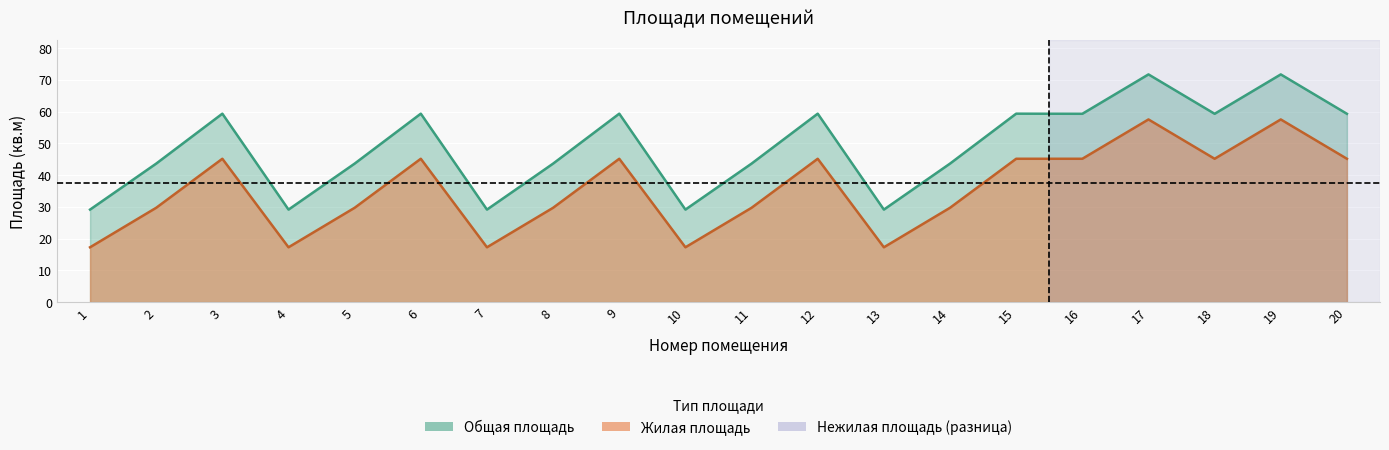

True or false: Жилая площадь has a value of 45.1 at 15.

True